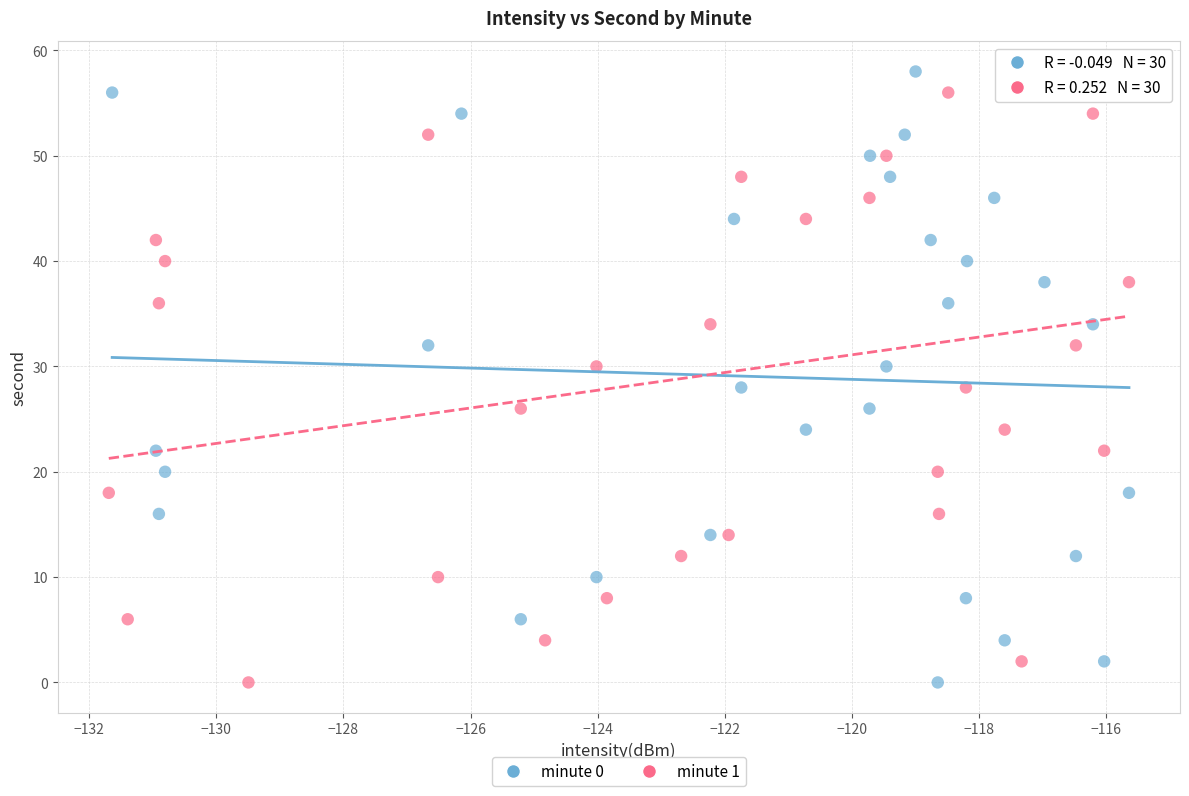

What are all the series names shown in the legend?

minute 0, minute 1